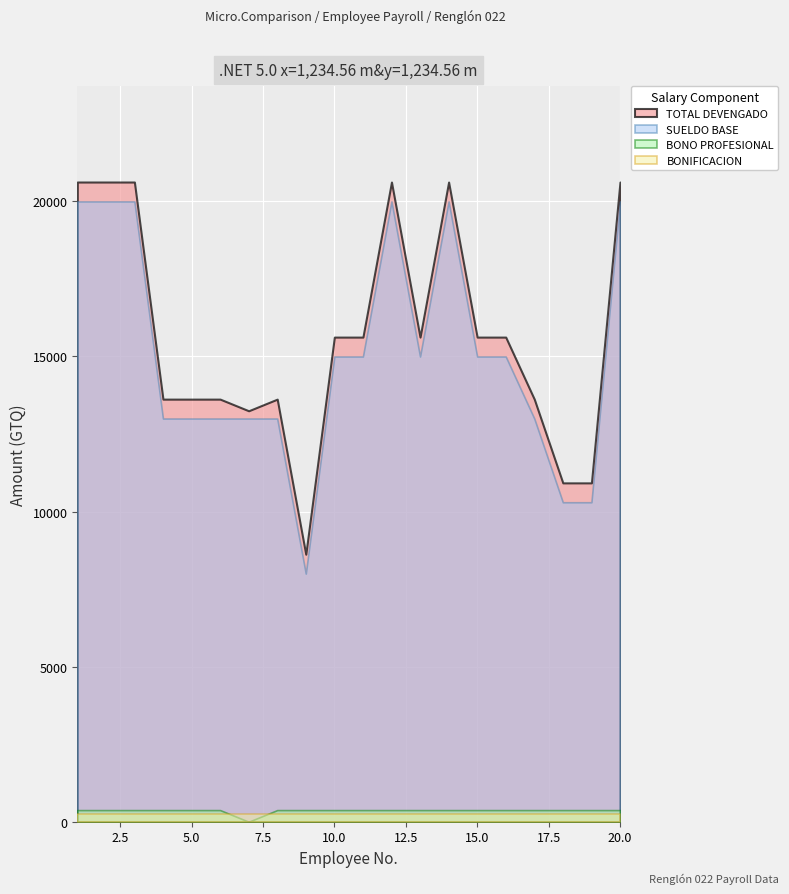

What is the value of the BONO PROFESIONAL point at the 5th from the left?

375